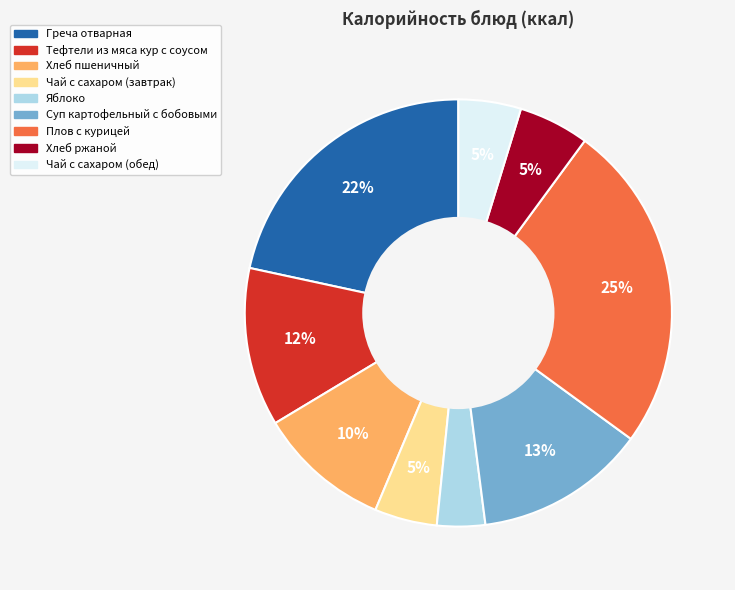

What is the largest slice in the pie chart?

Плов с курицей